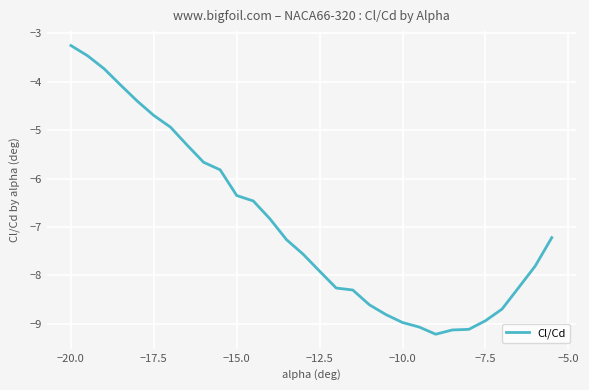

What is the smallest value displayed?

-9.2